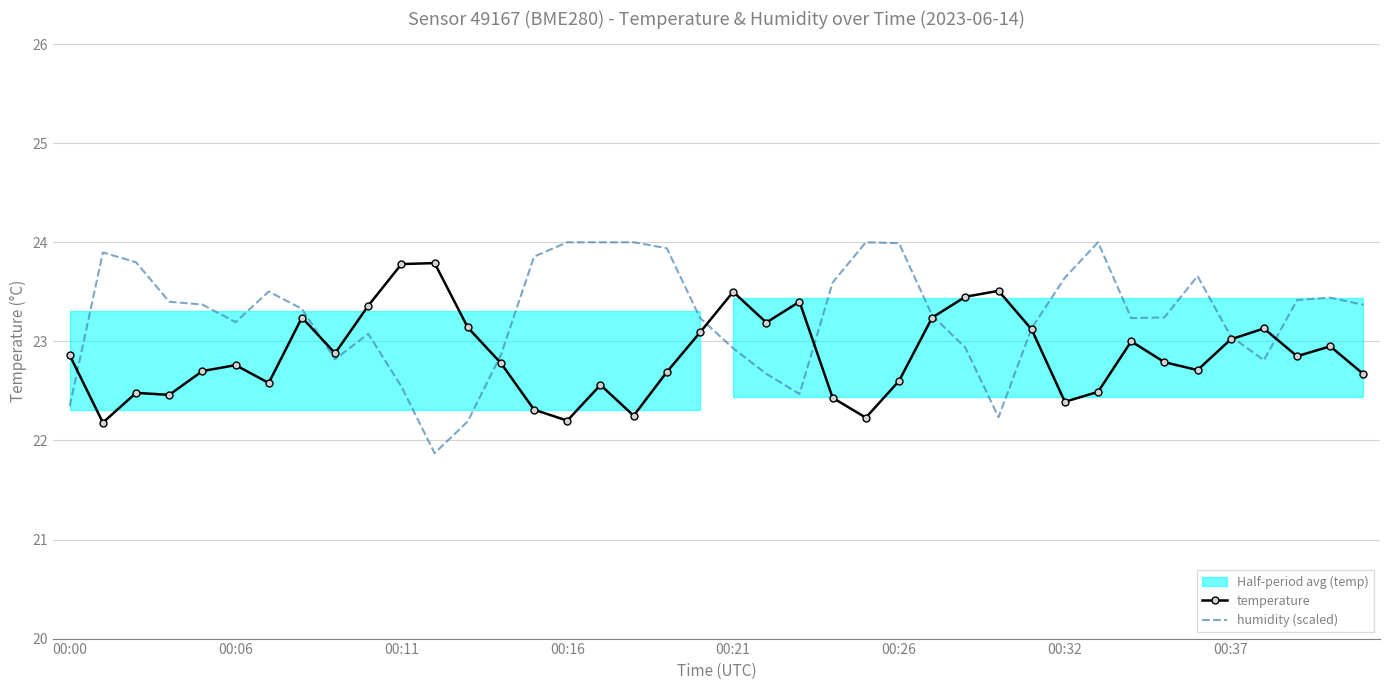

How many lines are shown in the chart?

2